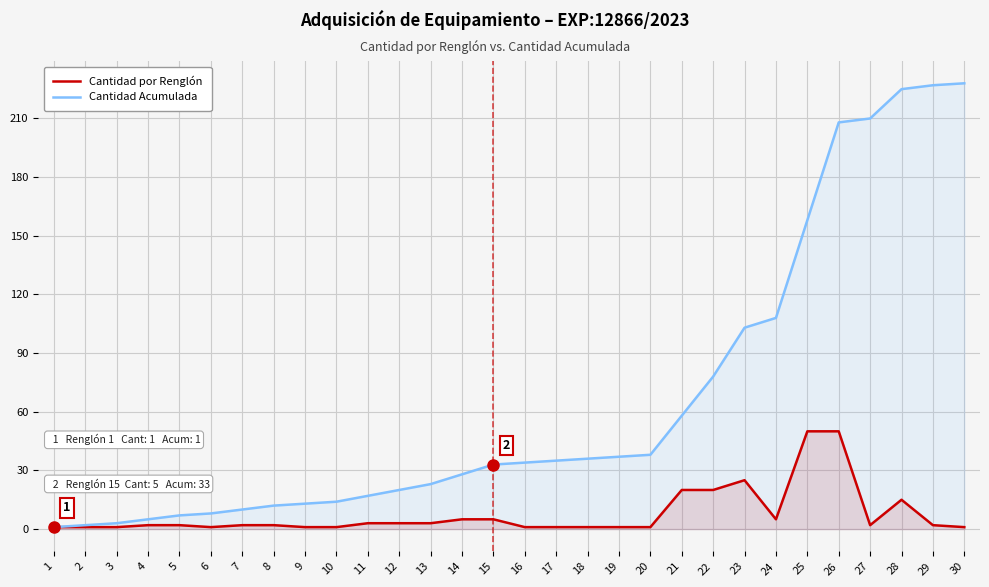

How many lines are shown in the chart?

2